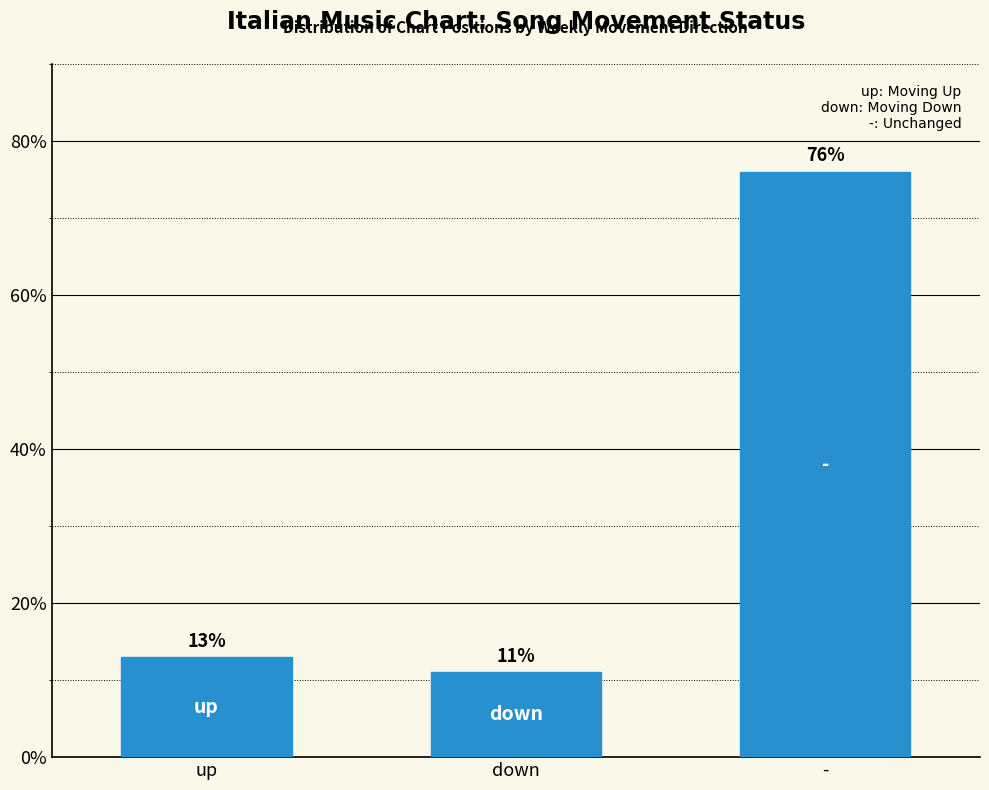

The value at down is 6. True or false?

False